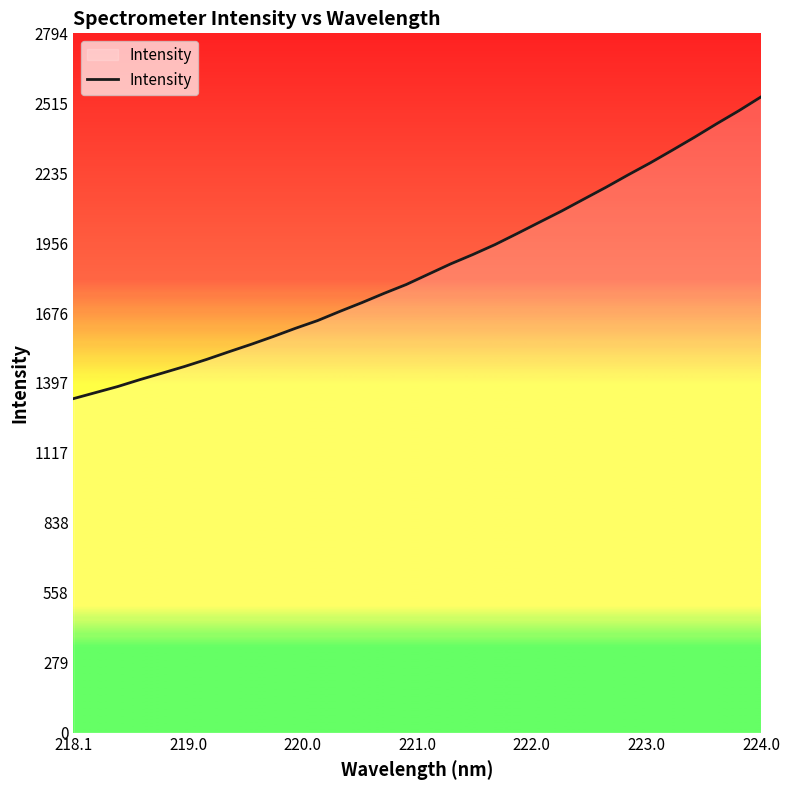

What is the difference between the maximum and minimum values?

1206.0